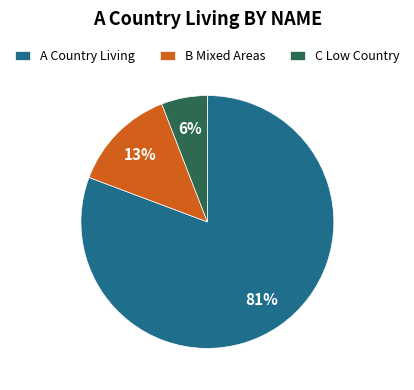

Is the sum of B Mixed Areas and C Low Country greater than half?

No